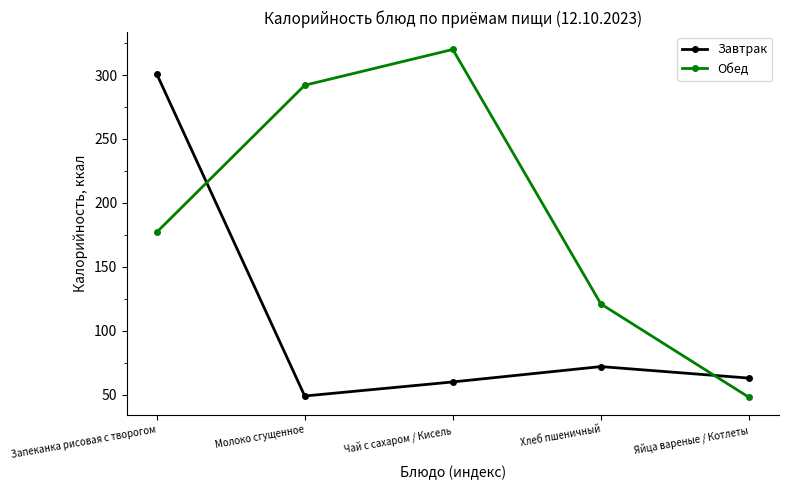

What is the total value across all series at Запеканка рисовая с творогом?

478